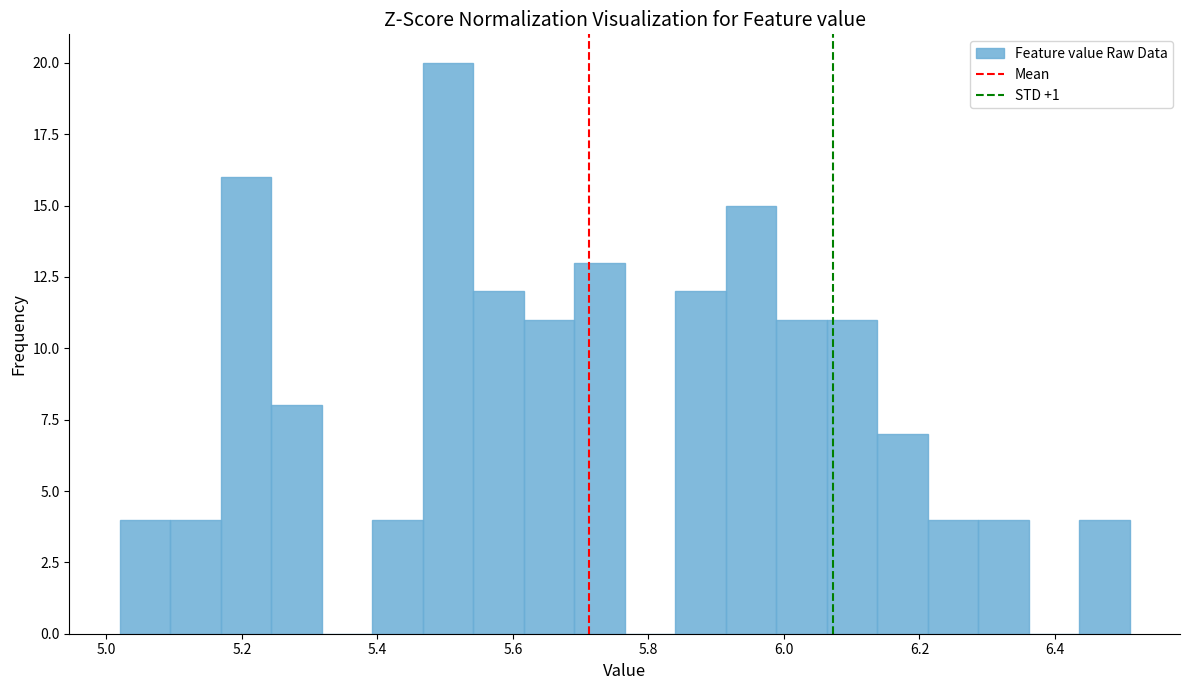

Read against the x-axis, roughly where is the centre of the tallest bar?

5.50